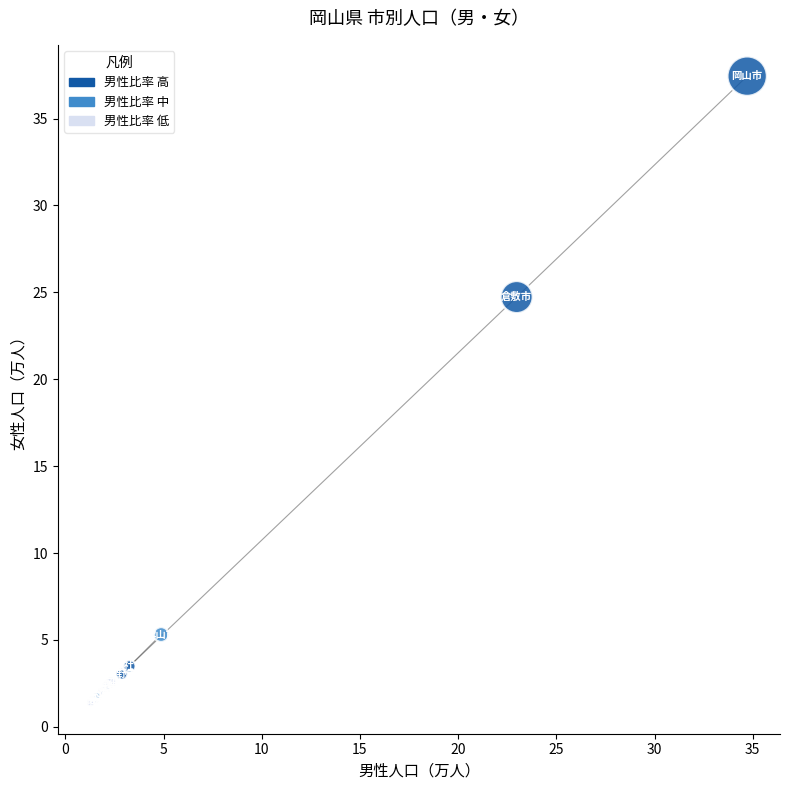

What Y value in the scatter plot is closest to 19?

24.7